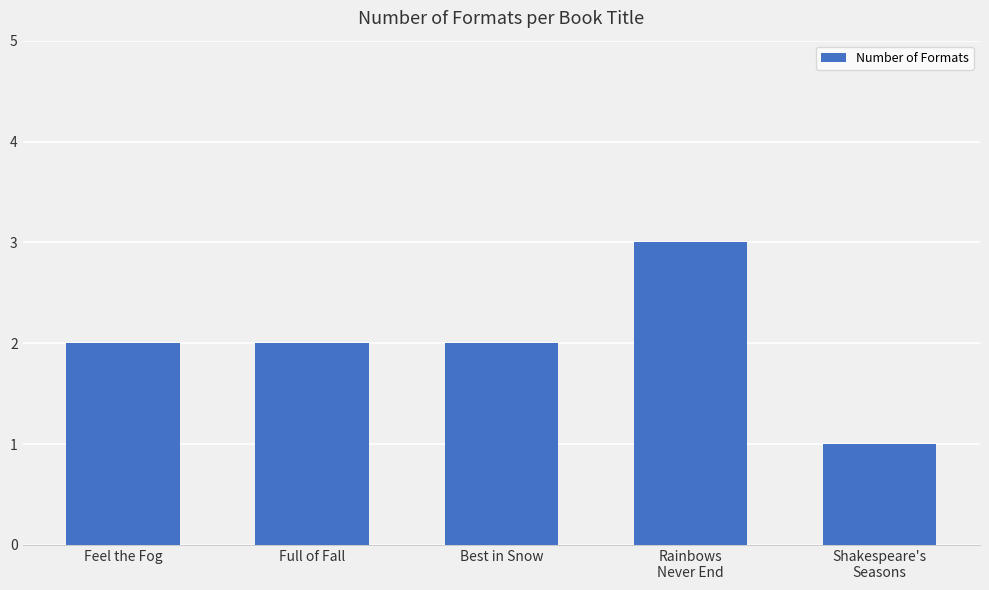

Are the bars horizontal?

No